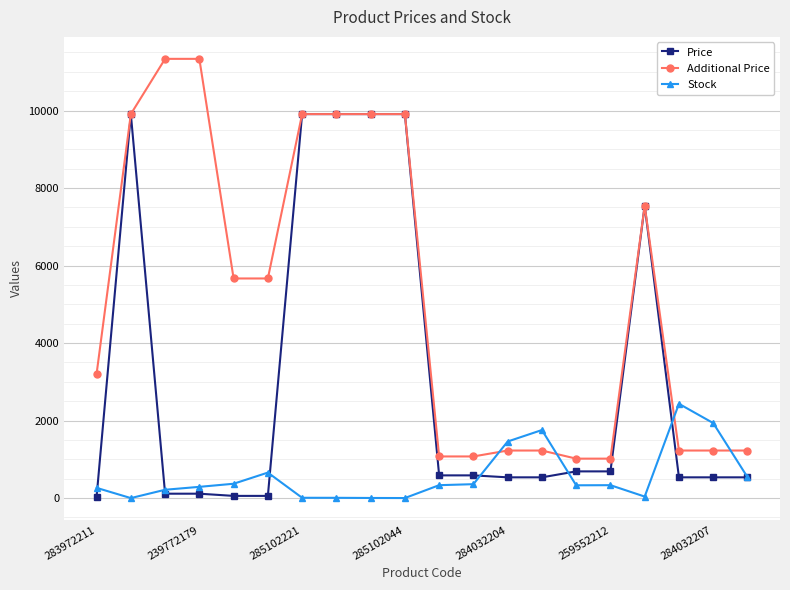

What is the lowest value of the Additional Price series?

1017.8